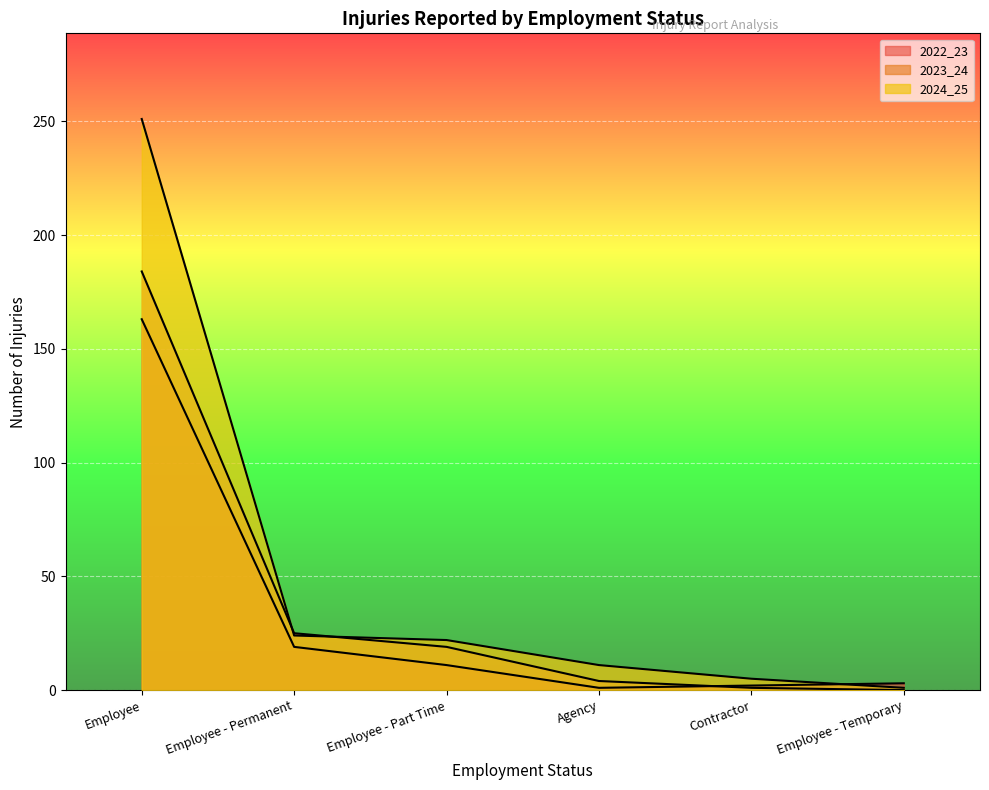

Which series changed the most between Employee - Permanent and Agency?

2023_24